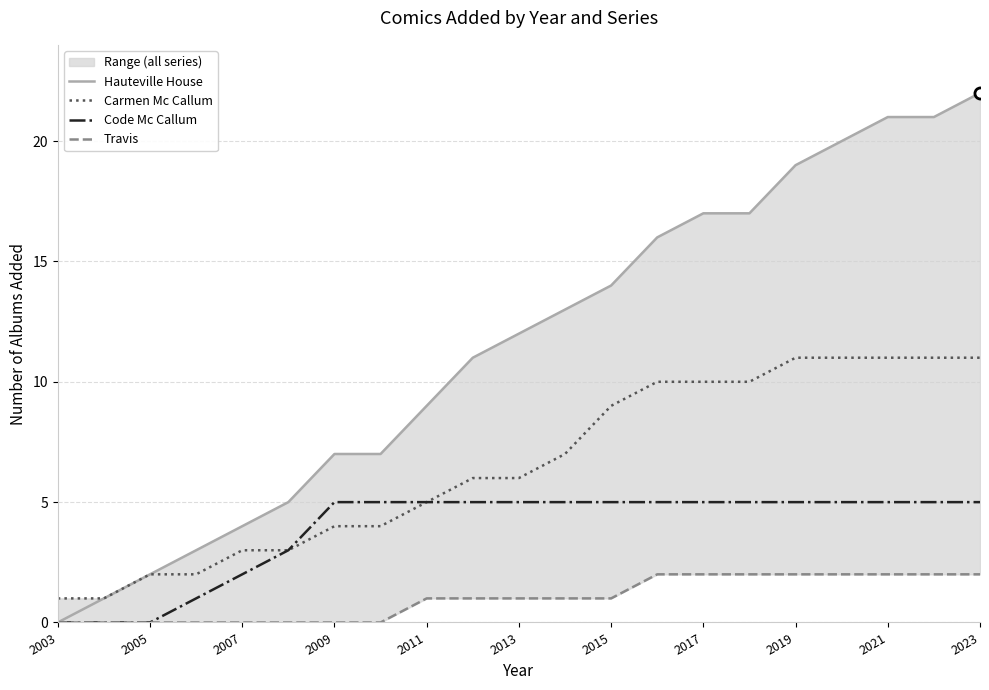

True or false: Hauteville House and Carmen Mc Callum cross at least once.

False